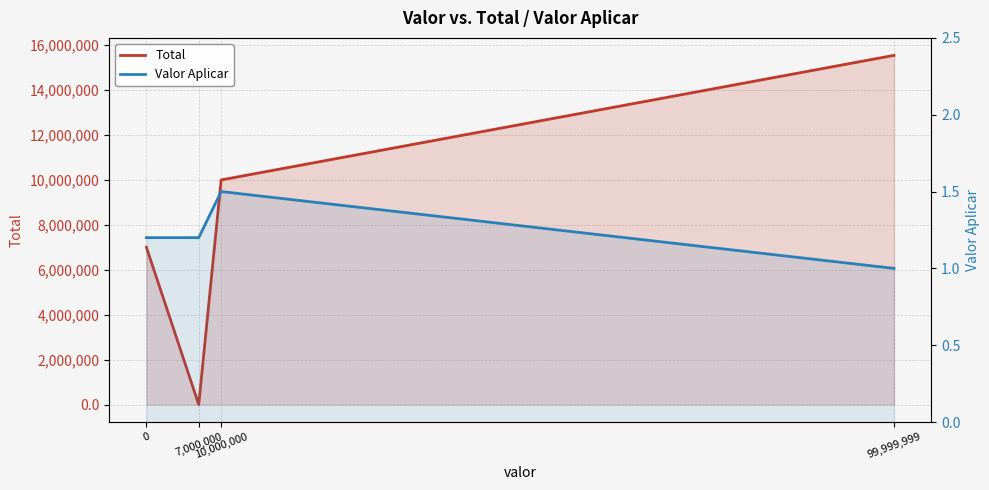

Is it true that Total equals 10000000.0 at 10,000,000?

True